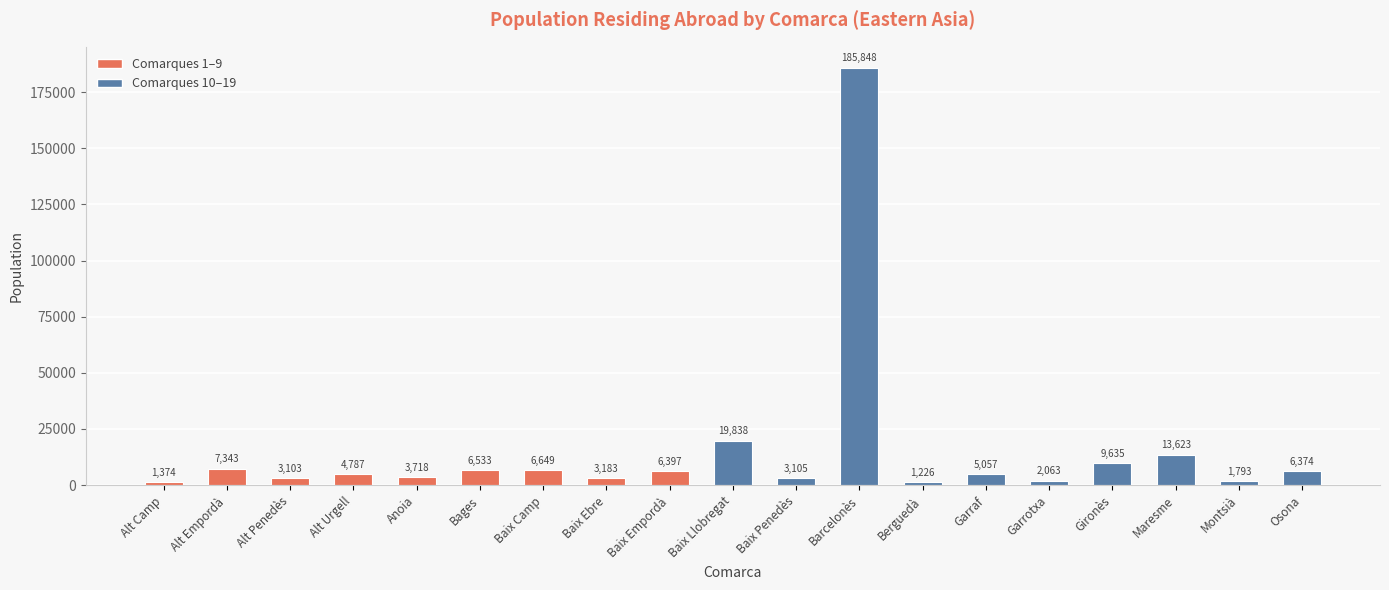

What is the sum of all values?

291649